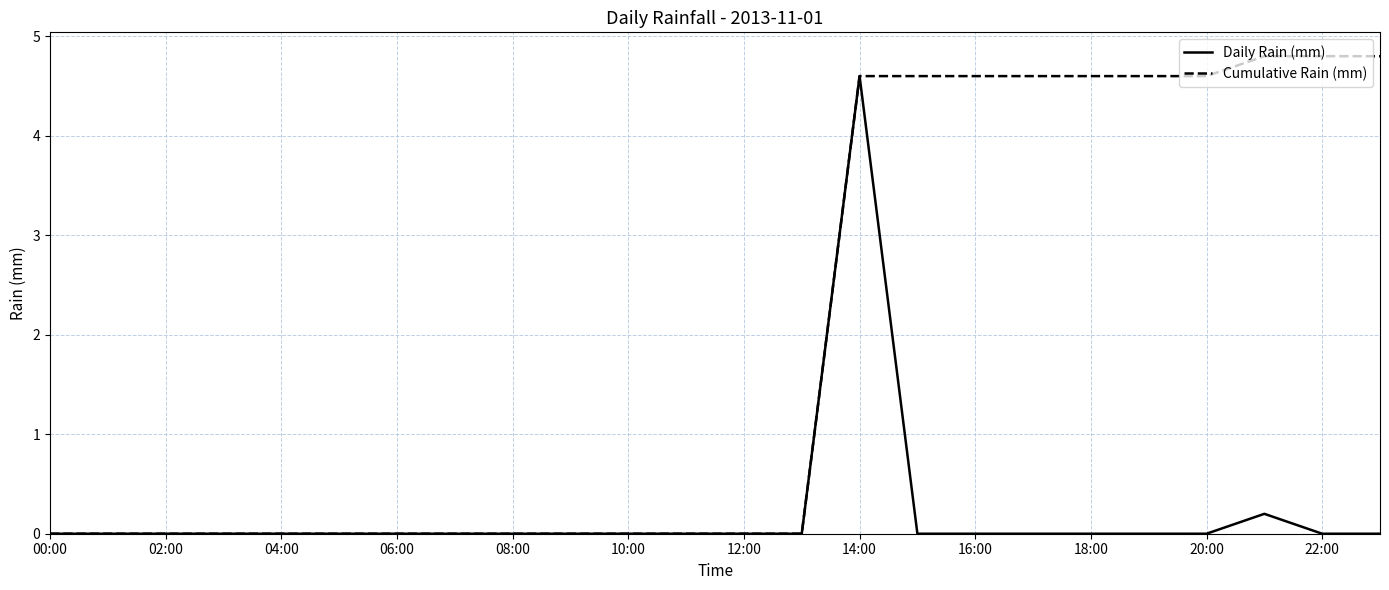

Does the chart have visible grid lines?

Yes